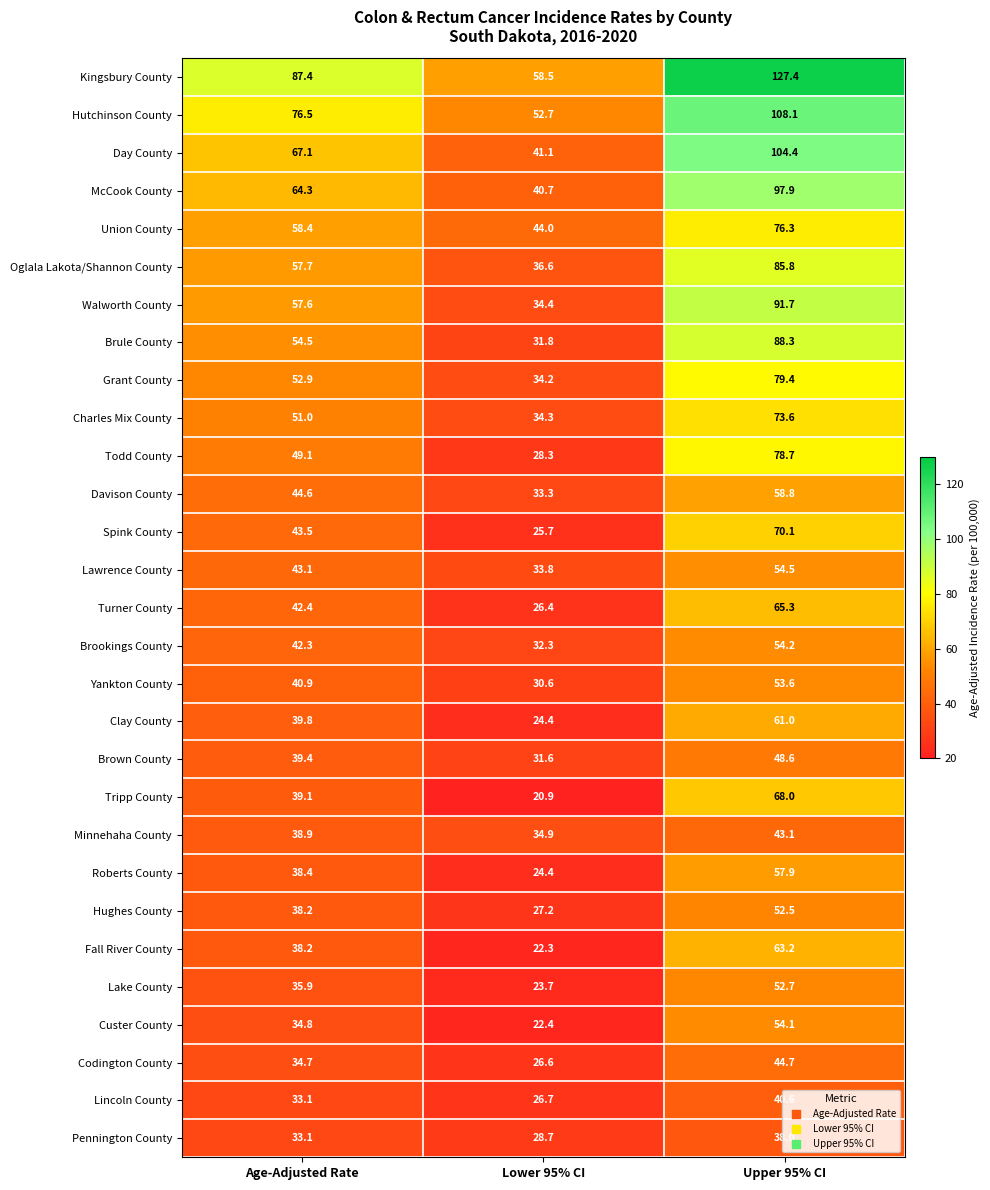

The value of Hughes County at Age-Adjusted Rate is 38.2. True or false?

True